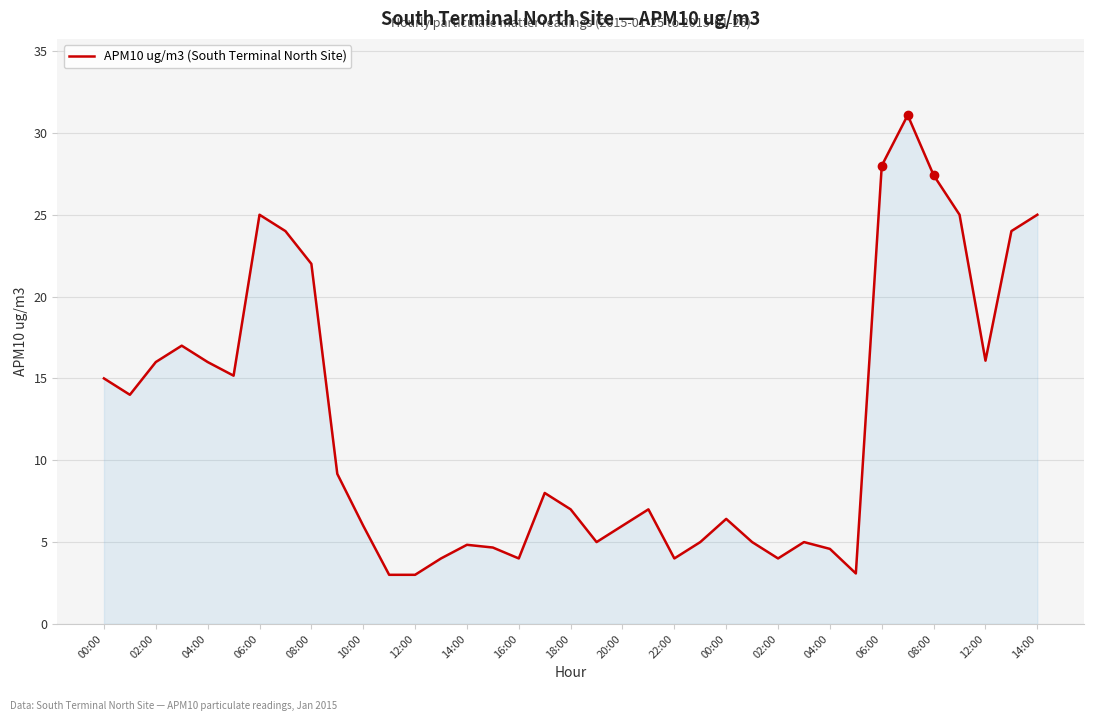

How many categories are shown in the chart?

37